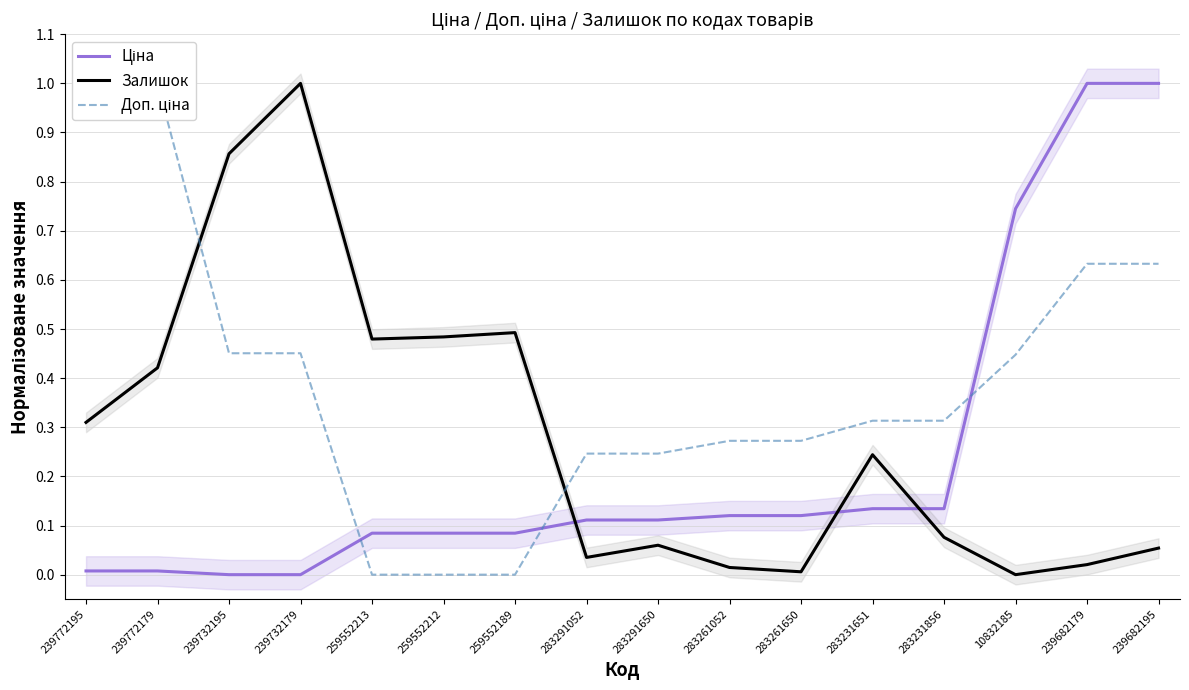

Does the chart have visible grid lines?

Yes